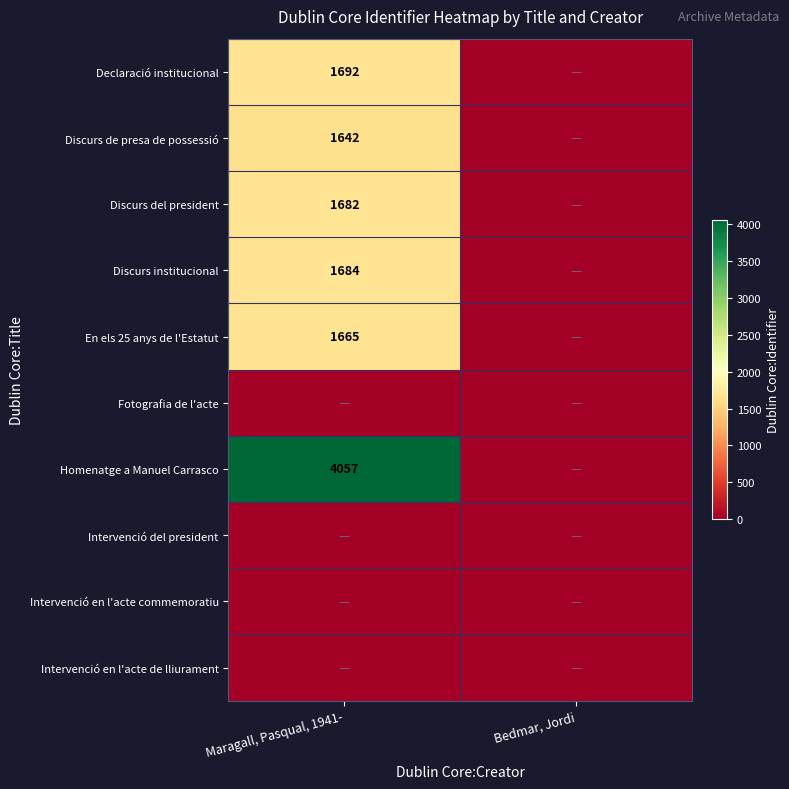

The value of Declaració institucional at Maragall, Pasqual, 1941- is 1692. True or false?

True